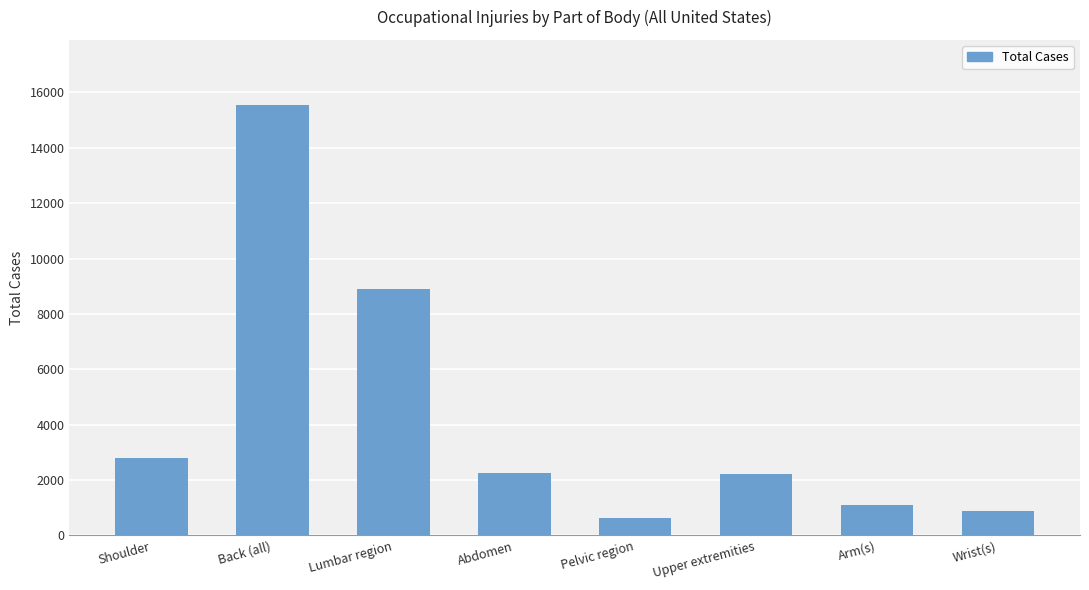

What is the difference between the maximum and second lowest values?

14660